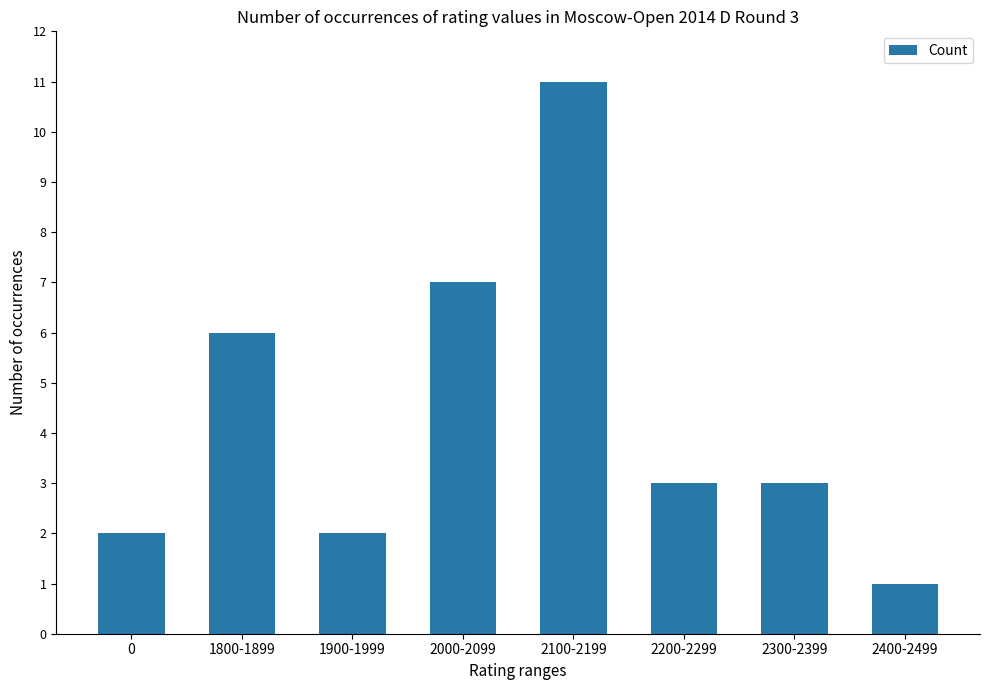

True or false: the data shows 2 at 2000-2099.

False